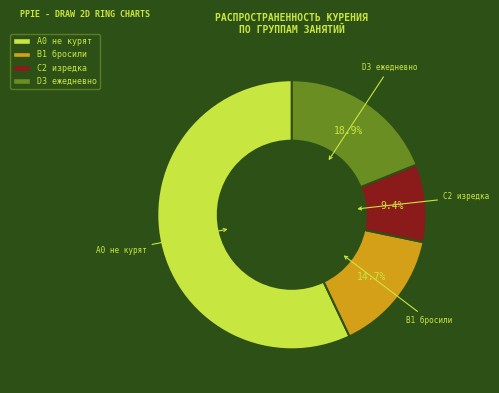

Is there any slice that represents more than half of the pie?

Yes